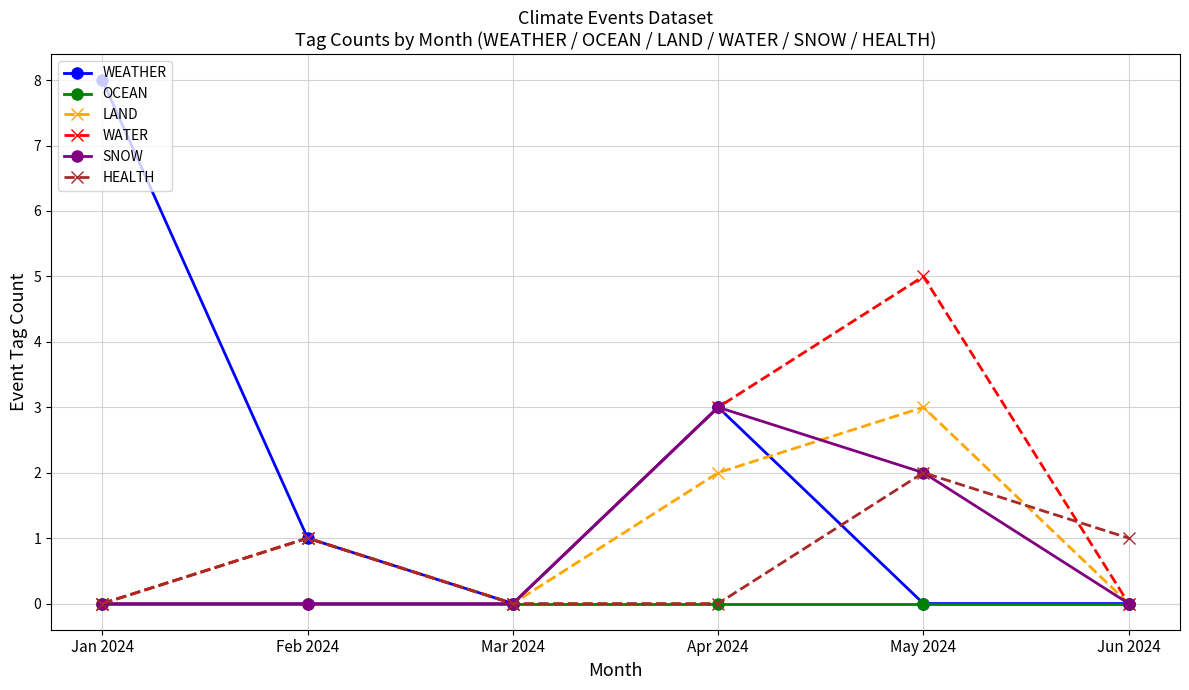

How many categories are shown in the chart?

6